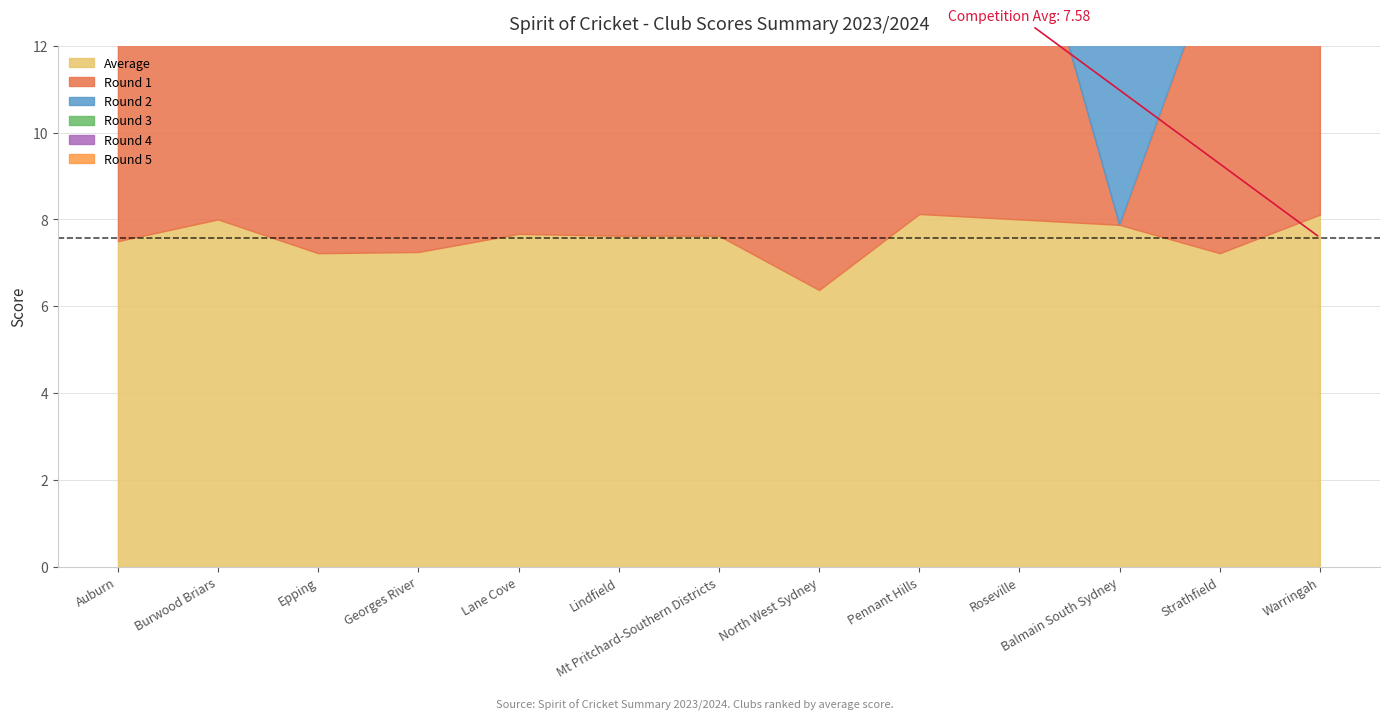

Which series has the largest total across all categories?

Round 3